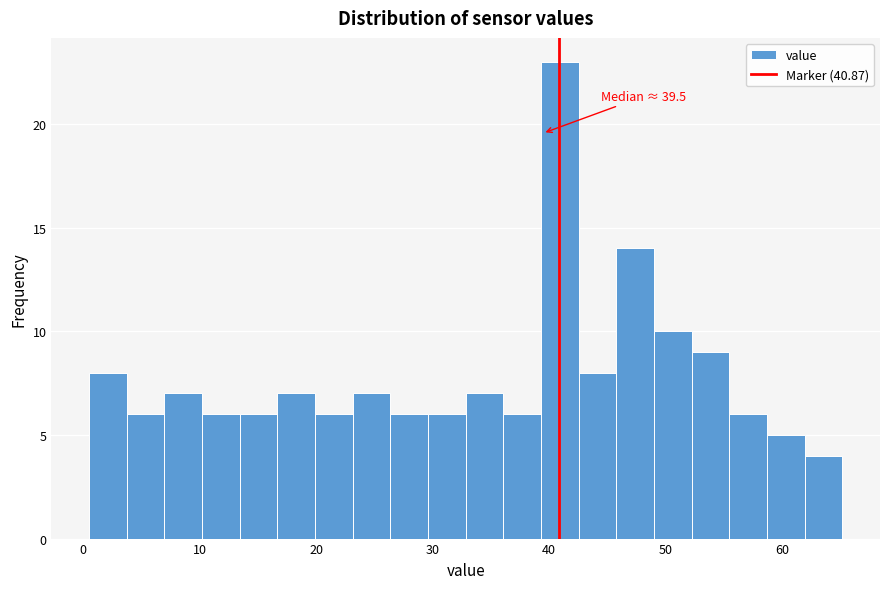

Around what value on the x-axis is the tallest bar? Give the approximate position of its centre, as read against the axis.

41